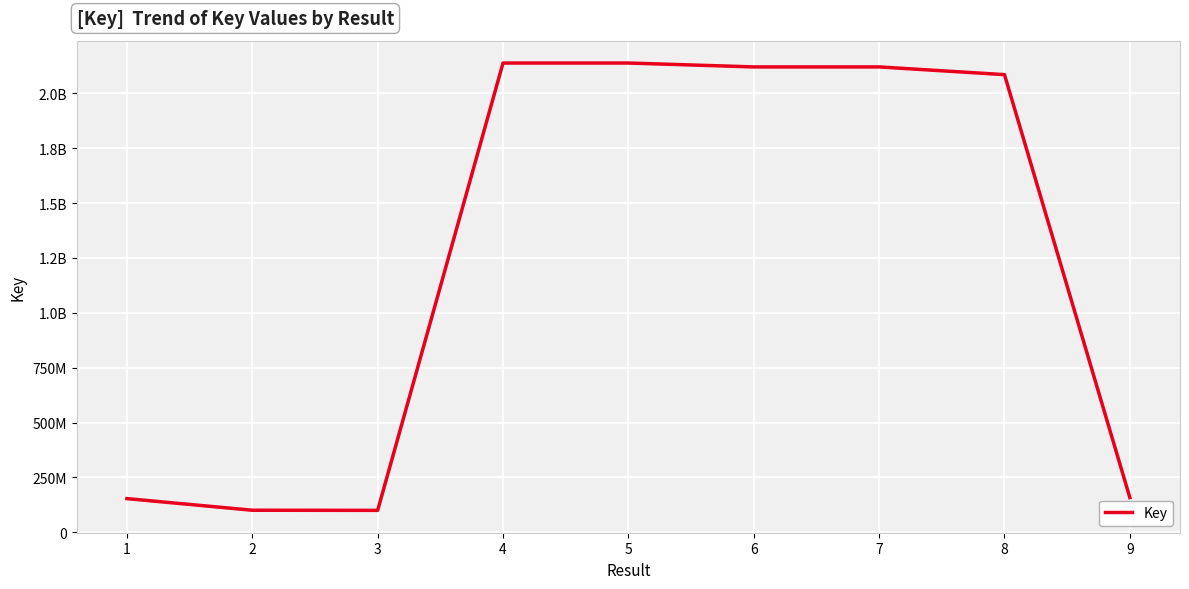

Does the chart have visible grid lines?

Yes